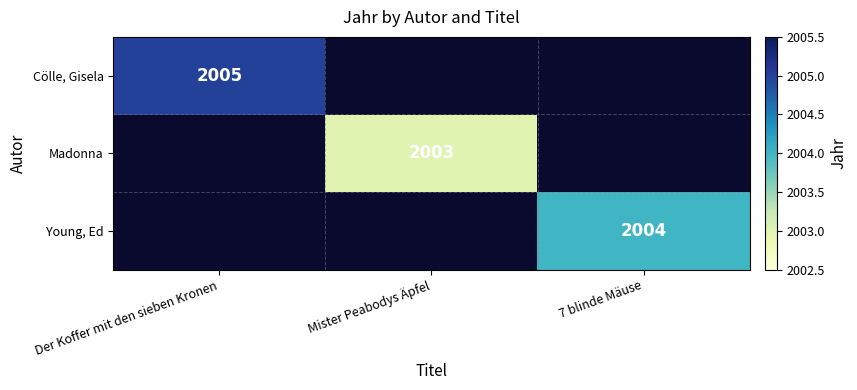

The Madonna series shows 3053 at Mister Peabodys Äpfel. True or false?

False